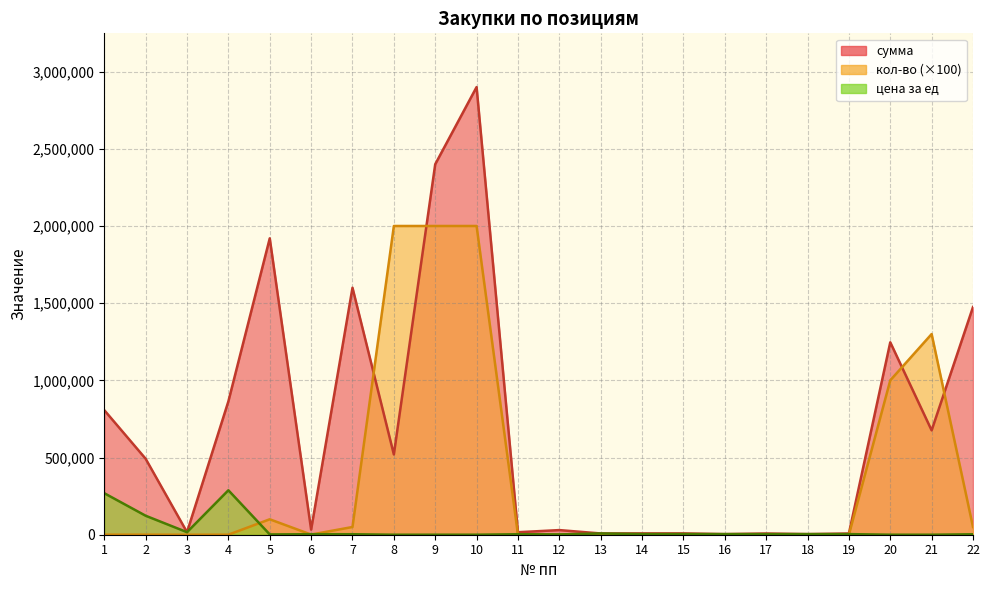

At which label is кол-во closest to 1000050?

20